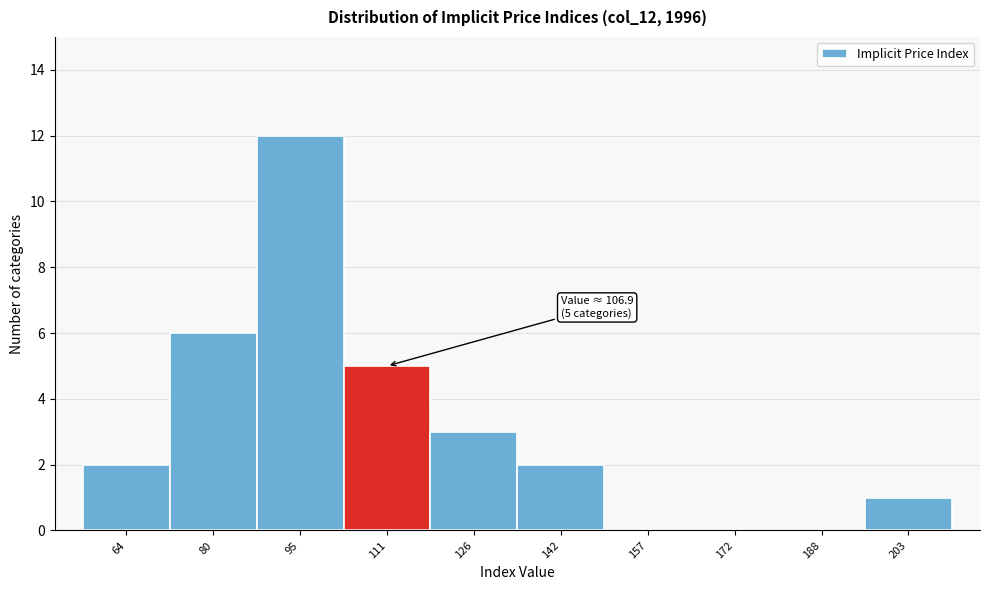

Which range on the x-axis has the tallest bar?

88 to 102